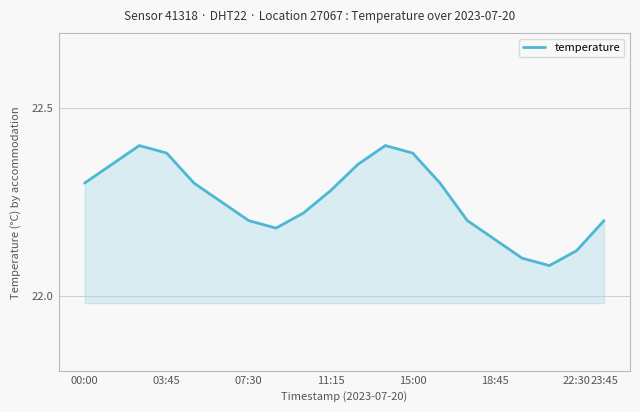

What is the difference between the maximum and minimum values?

0.3